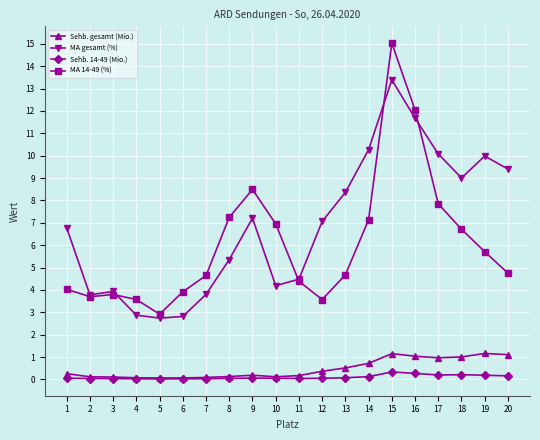

True or false: Sehb. gesamt (Mio.) has more than 2 points higher than both neighbors.

True